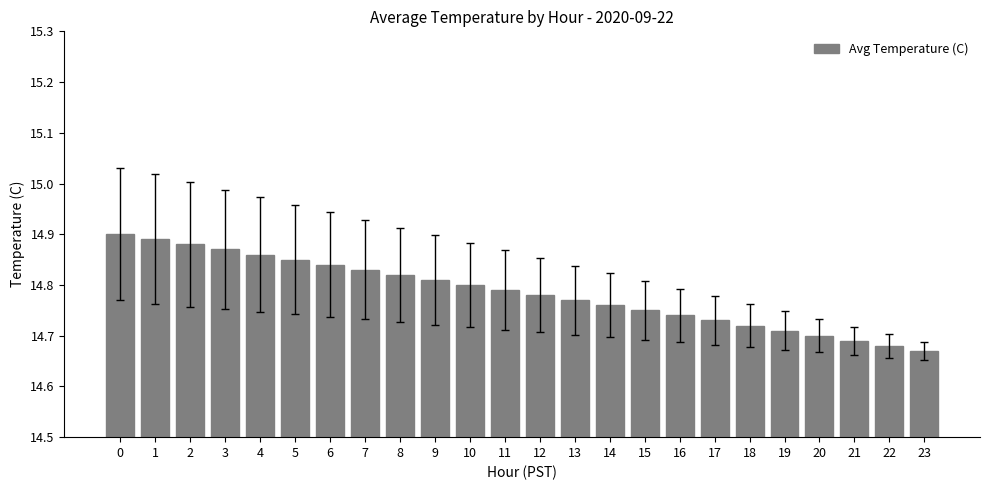

List the labels in order of value, smallest first.

23, 22, 21, 20, 19, 18, 17, 16, 15, 14, 13, 12, 11, 10, 9, 8, 7, 6, 5, 4, 3, 2, 1, 0